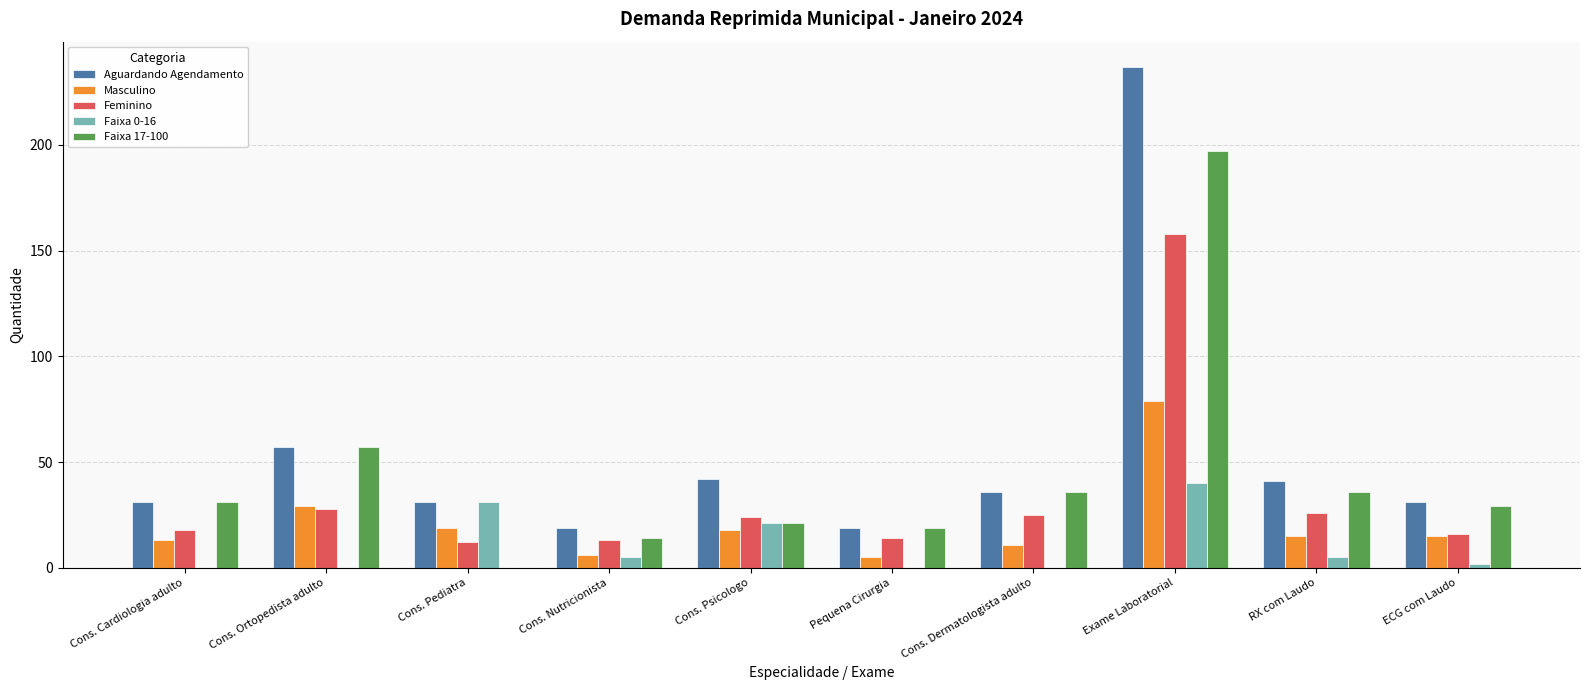

What are all the series names shown in the legend?

Aguardando Agendamento, Masculino, Feminino, Faixa 0-16, Faixa 17-100